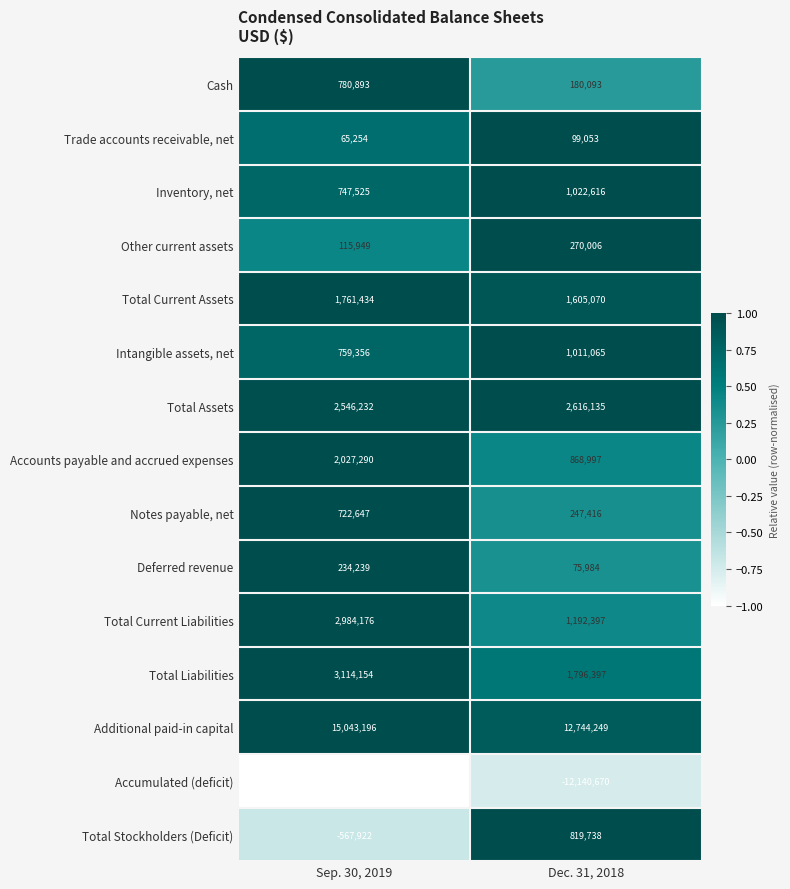

What is the spread (max minus min) of values at Sep. 30, 2019?

30926568